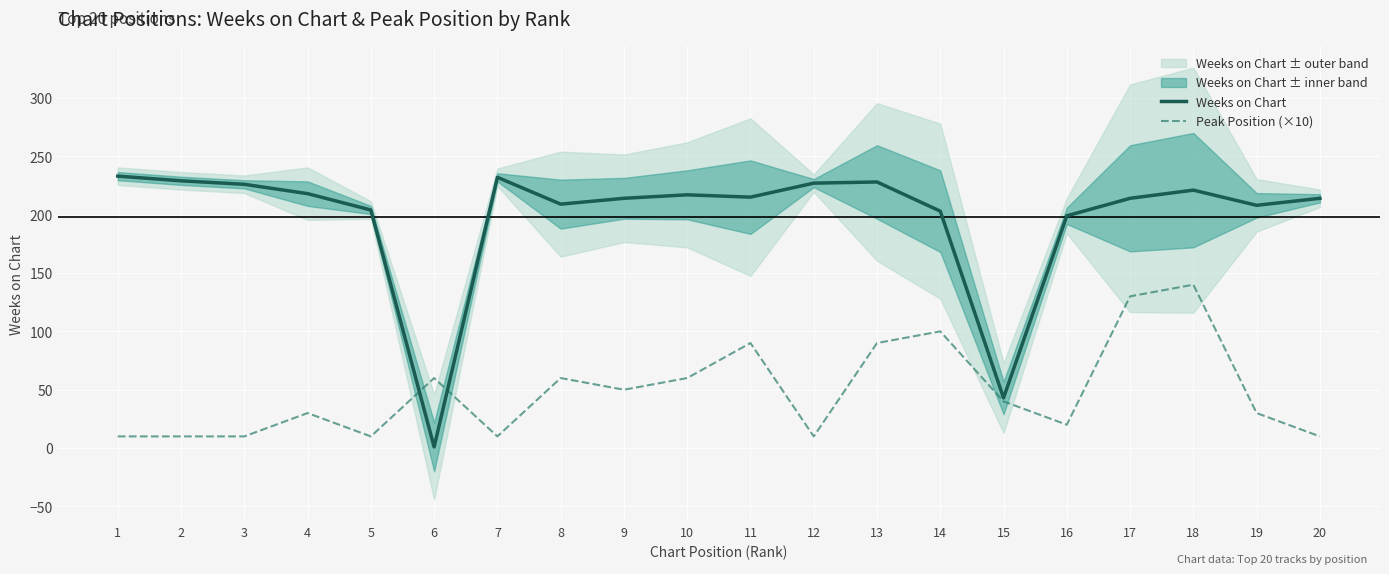

Which series has the largest total across all categories?

Weeks on Chart